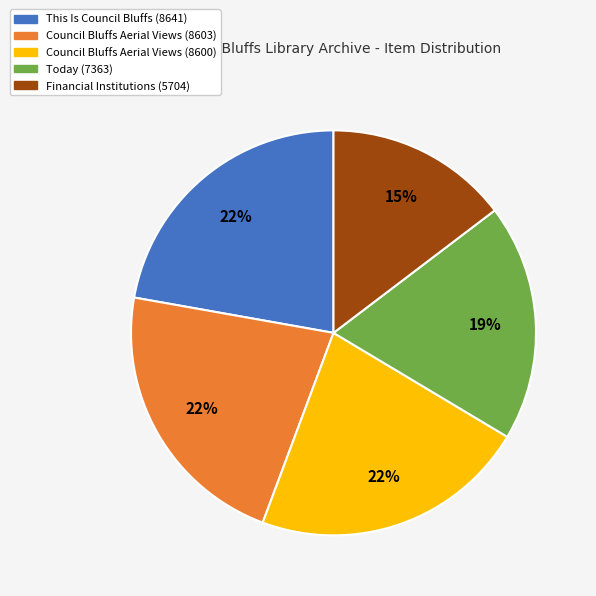

True or false: Council Bluffs Aerial Views (8603) accounts for 36% of the total.

False